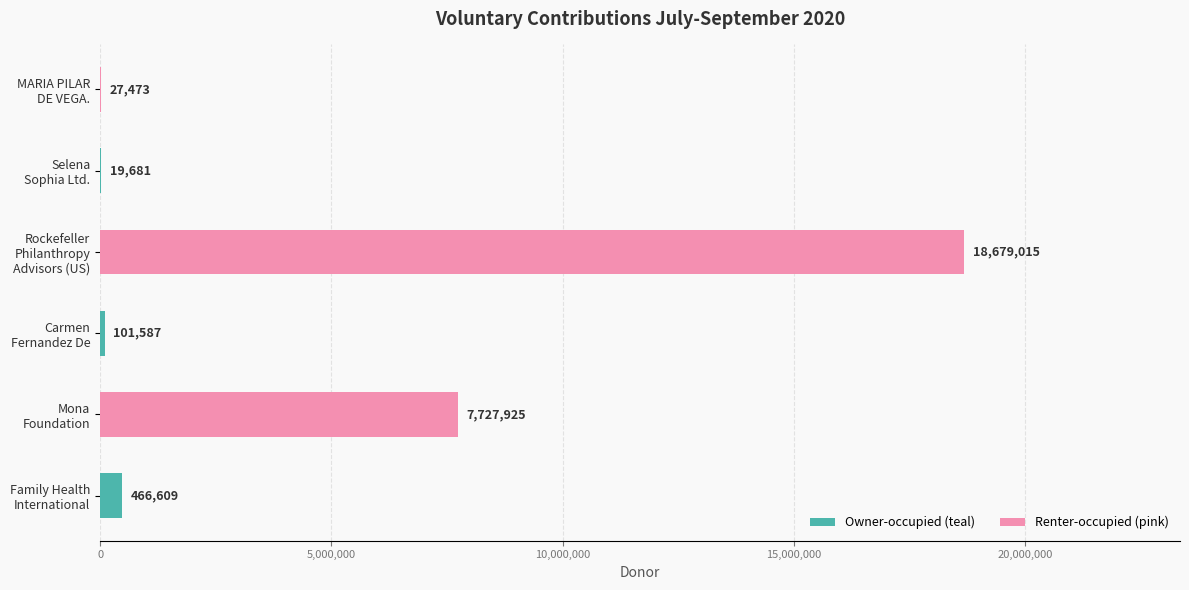

Are the bars grouped side by side (vs. stacked)?

No